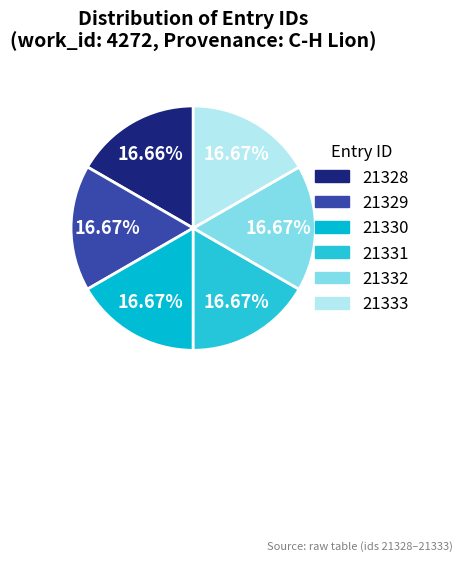

What is the smallest slice in the pie chart?

21328